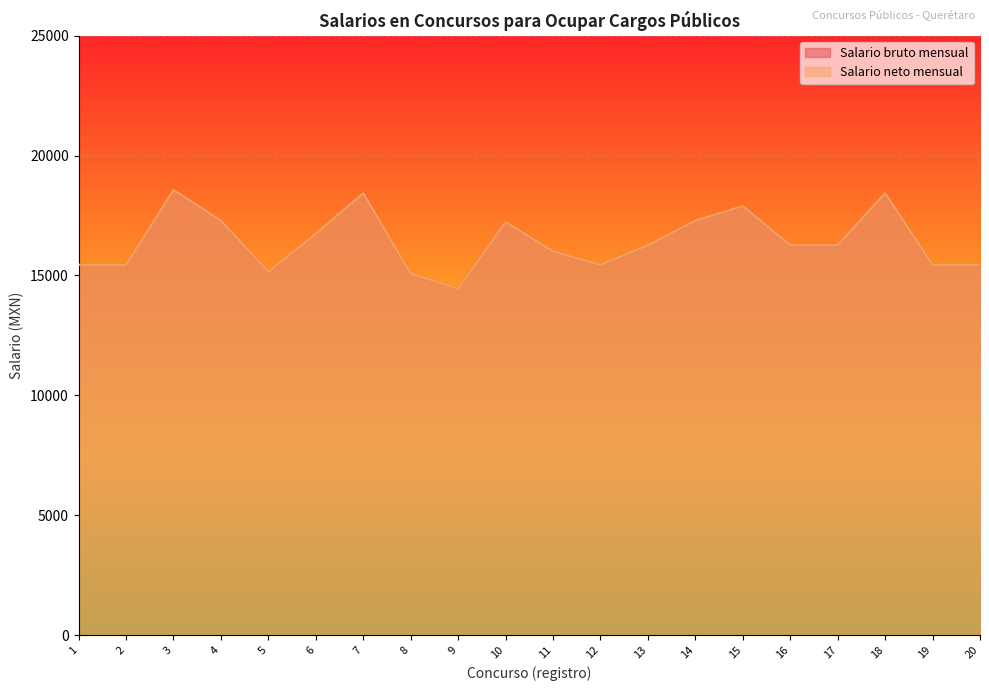

At which category does Salario bruto mensual reach its first local peak?

3